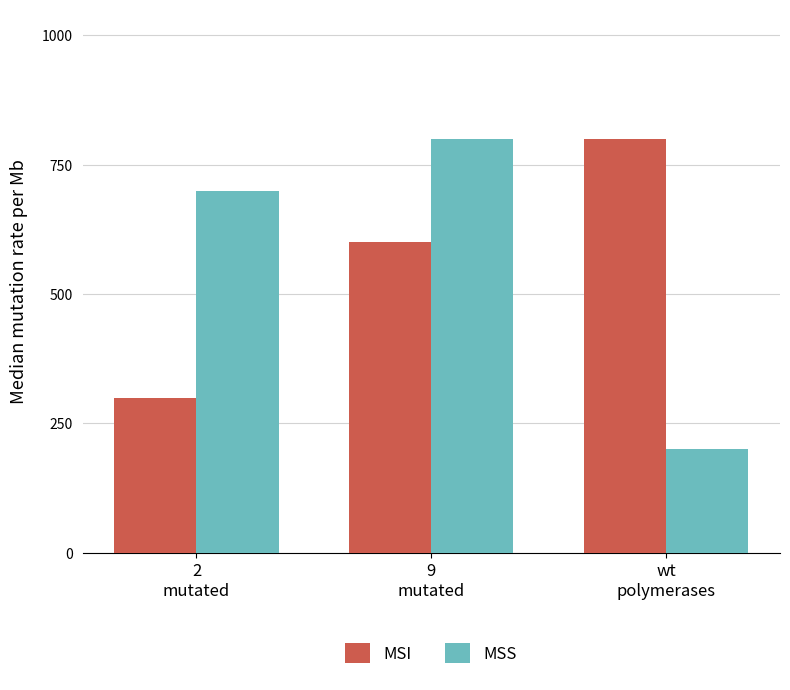

At how many categories does at least one series exceed 288?

3